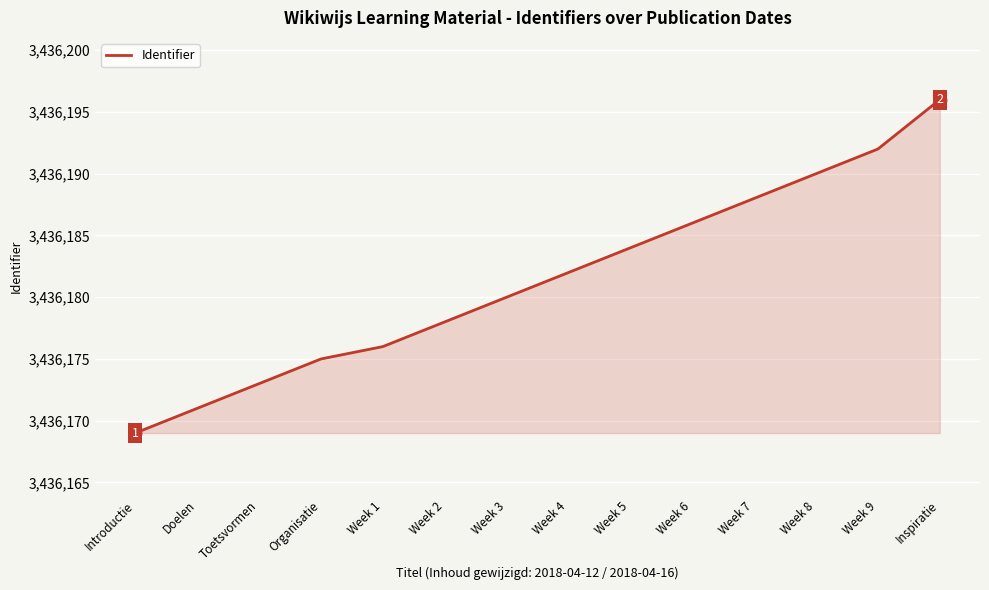

Reading left to right, what are all the values shown in this chart?

3436169	3436171	3436173	3436175	3436176	3436178	3436180	3436182	3436184	3436186	3436188	3436190	3436192	3436196